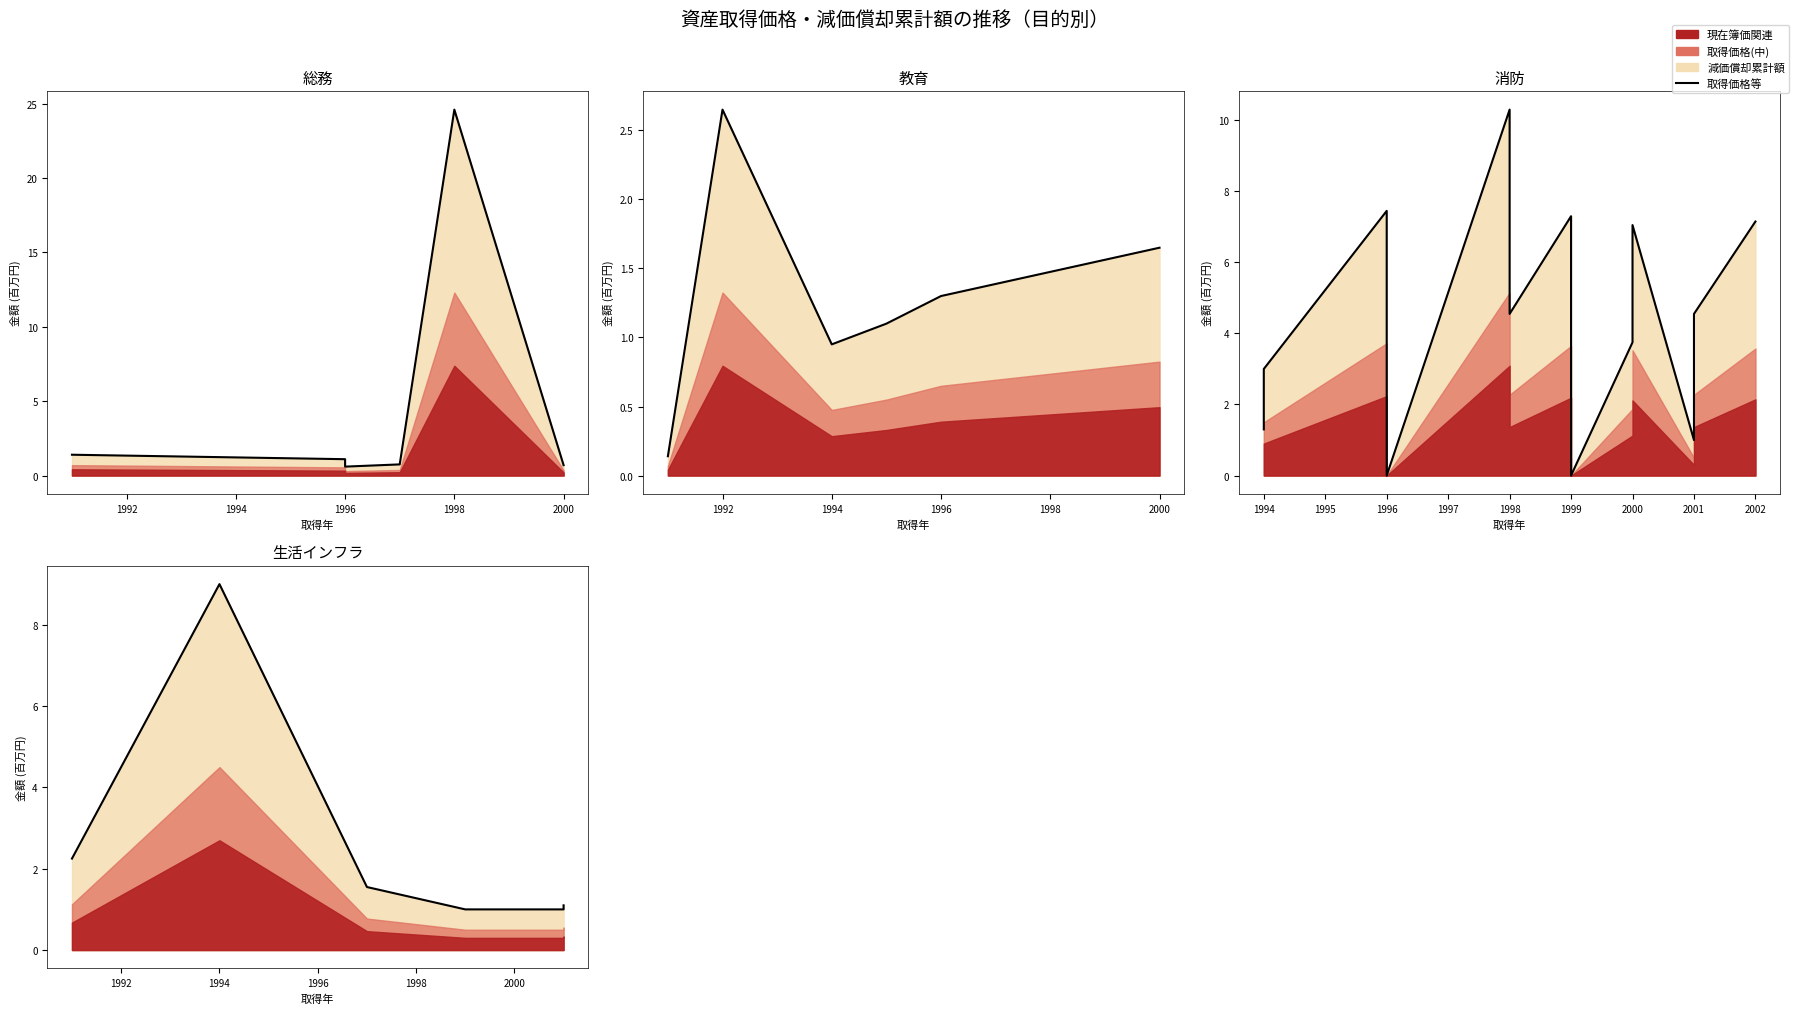

Which has a higher value, 1992 or 1996?

1992